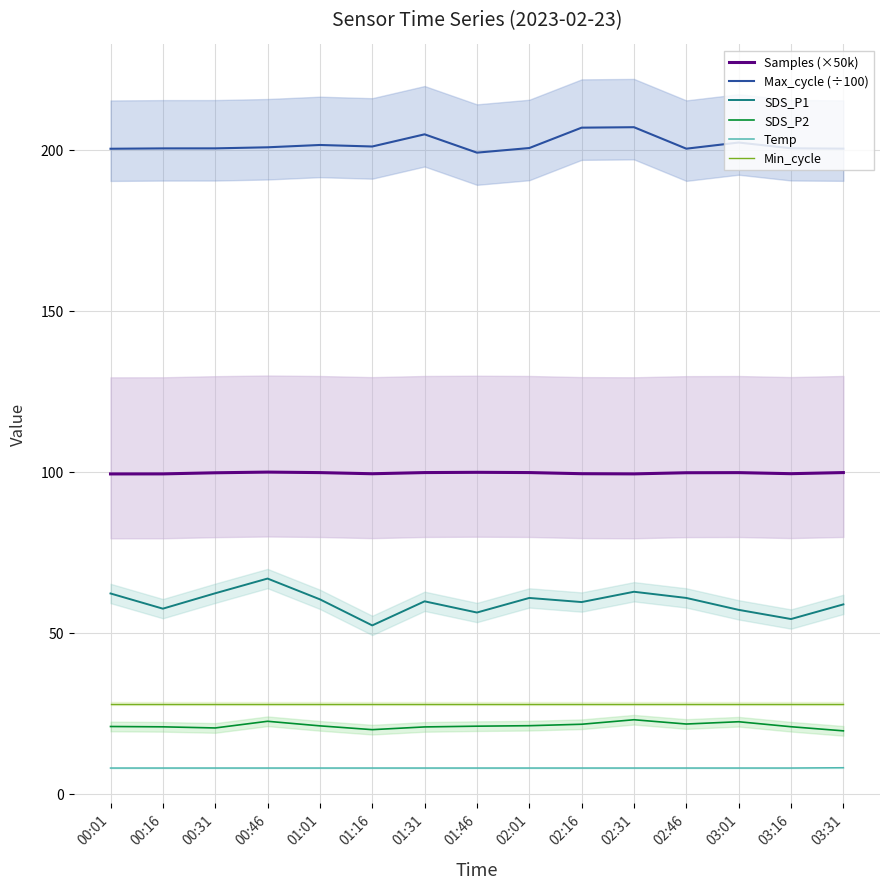

What is the sum of all Min_cycle values?

420.0